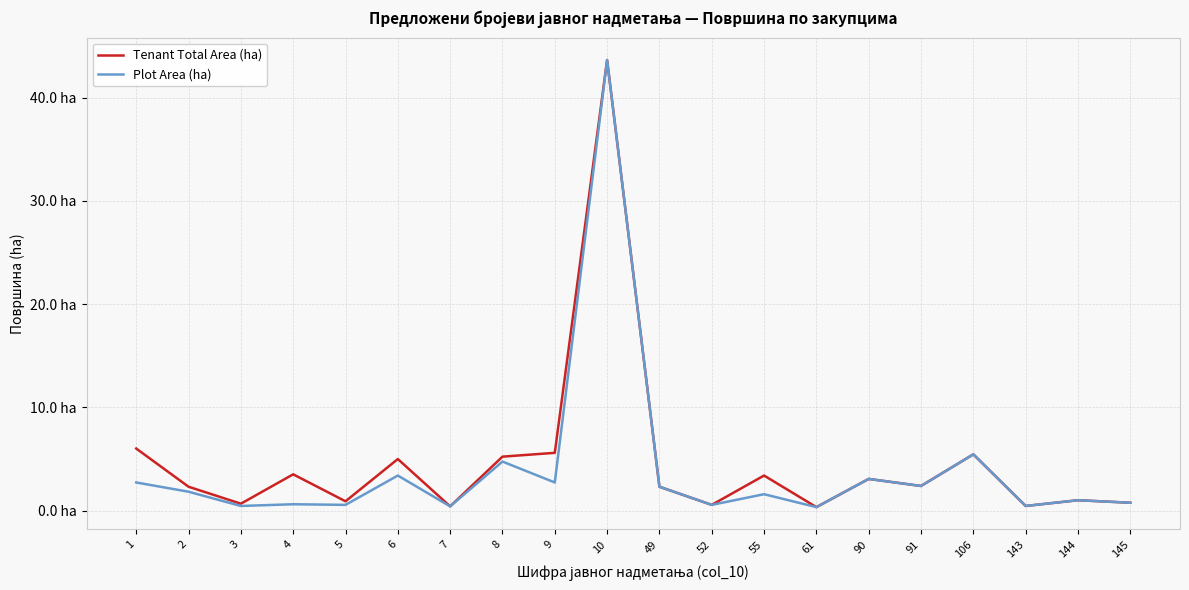

What are all the series names shown in the legend?

Tenant Total Area (ha), Plot Area (ha)